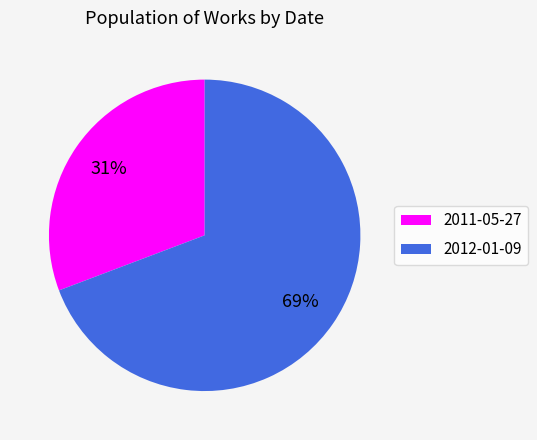

Which has a higher value, 2011-05-27 or 2012-01-09?

2012-01-09